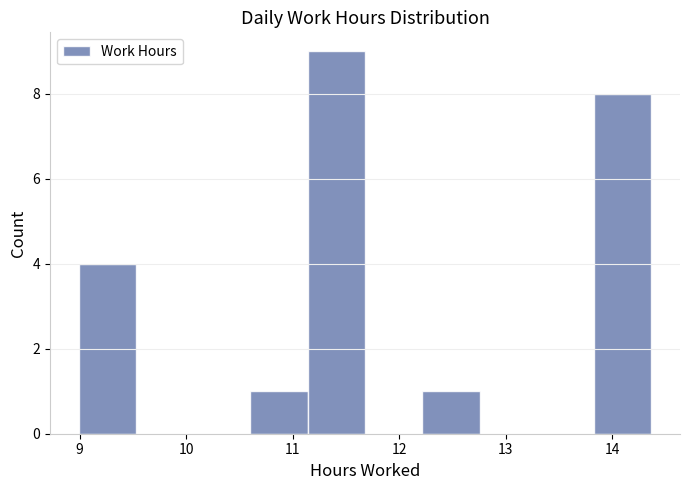

Which range on the x-axis has the tallest bar?

11.1 to 11.7